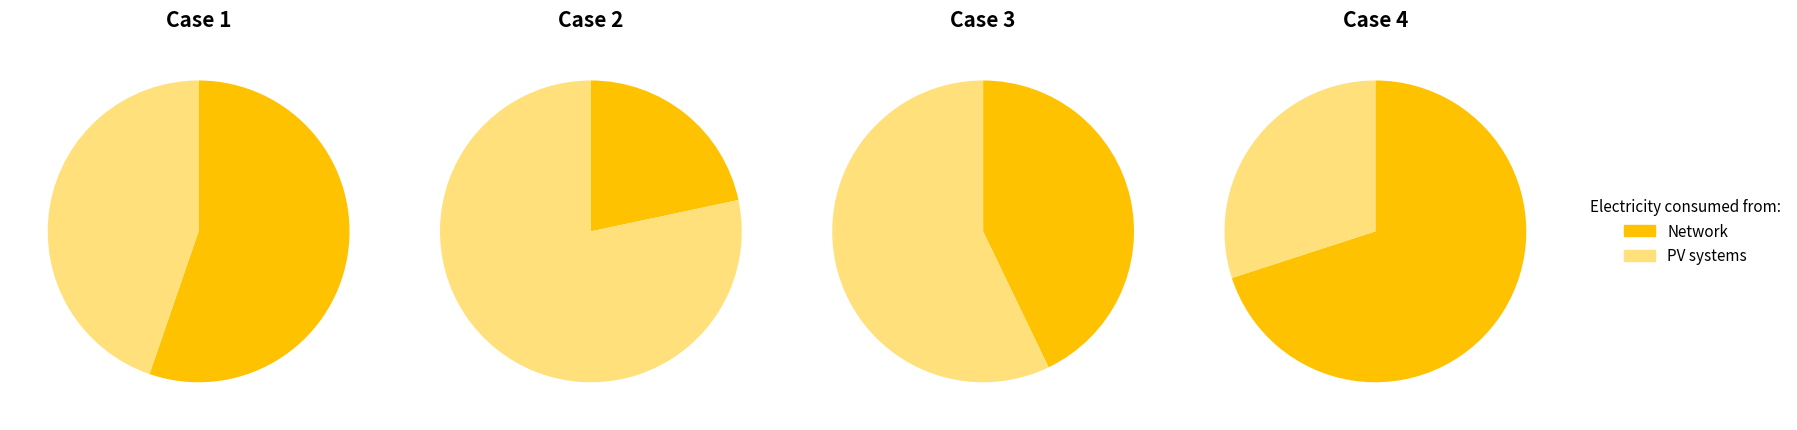

How many segments does this pie chart have?

4